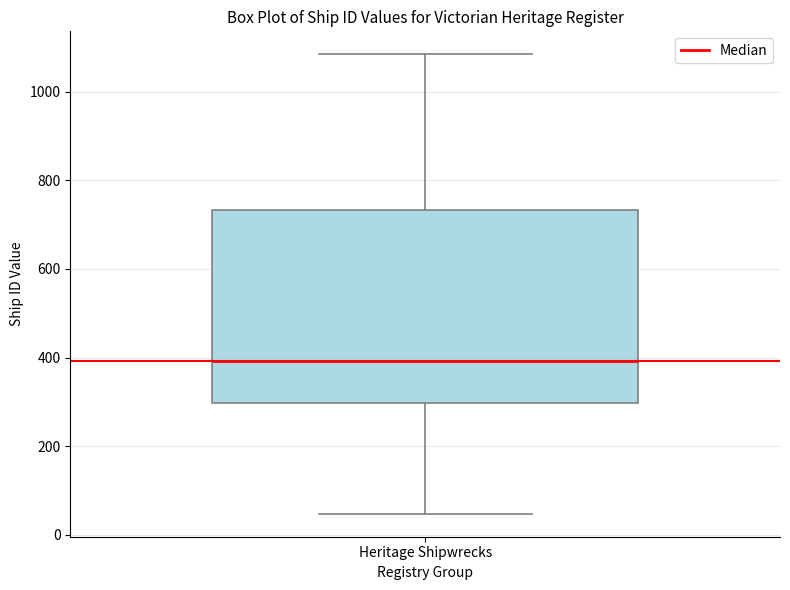

Where does the median line of the box for Heritage Shipwrecks sit on the y-axis? The values are not printed on the chart, so give them approximately, as read against the axis.

400